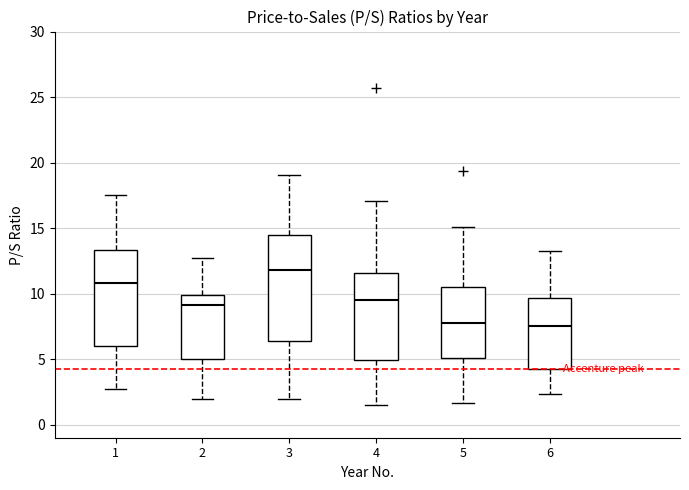

Reading left to right, transcribe this box plot: for each box, give where its median line is, the range the box spans, and where its two whiskers end, as read against the y-axis. The values are not printed on the chart, so give them approximately, as read against the axis.

1: median 11.0, box 6.0 to 13.5, whiskers 2.5 to 17.5
2: median 9.0, box 5.0 to 10.0, whiskers 2.0 to 13.0
3: median 12.0, box 6.5 to 14.5, whiskers 2.0 to 19.0
4: median 9.5, box 5.0 to 11.5, whiskers 1.5 to 17.0
5: median 7.5, box 5.0 to 10.5, whiskers 1.5 to 15.0
6: median 7.5, box 4.5 to 9.5, whiskers 2.5 to 13.0